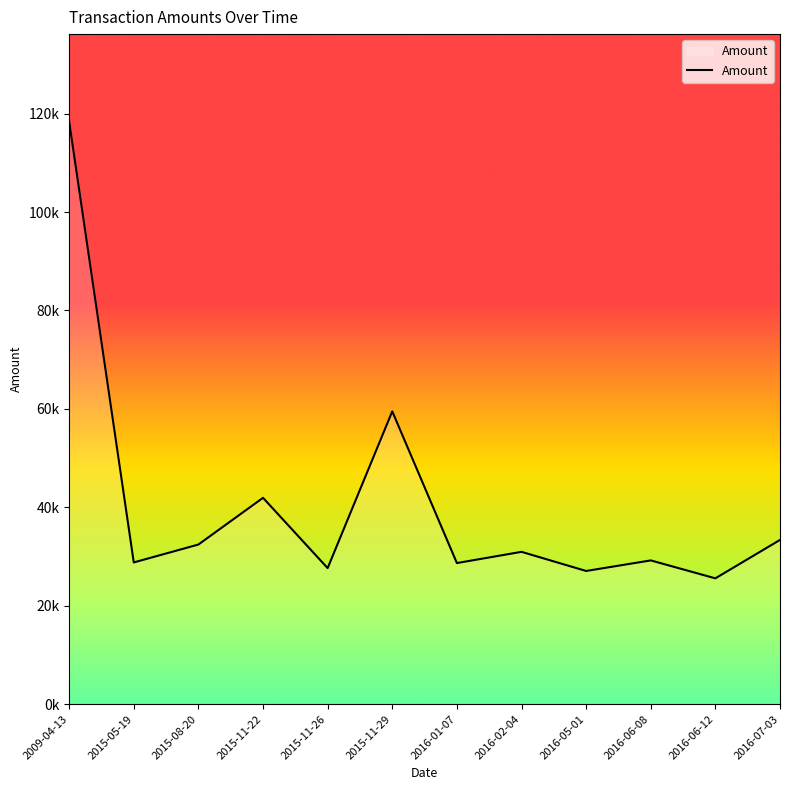

The chart shows a value of 28673.3 at 2016-01-07. True or false?

True